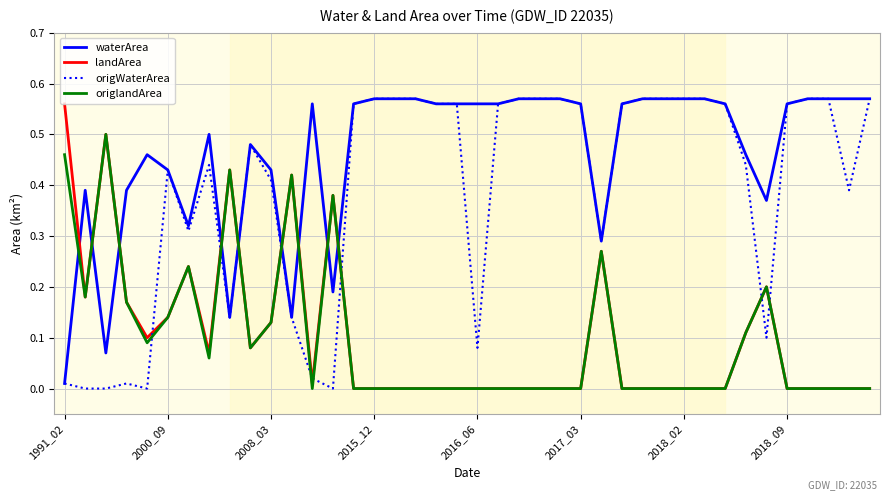

True or false: landArea has more than 2 interior local peaks.

True